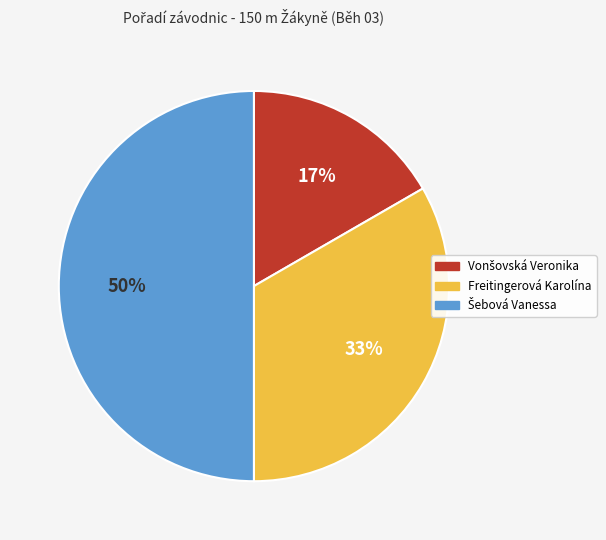

Does Freitingerová Karolína account for over 50% of the chart?

No